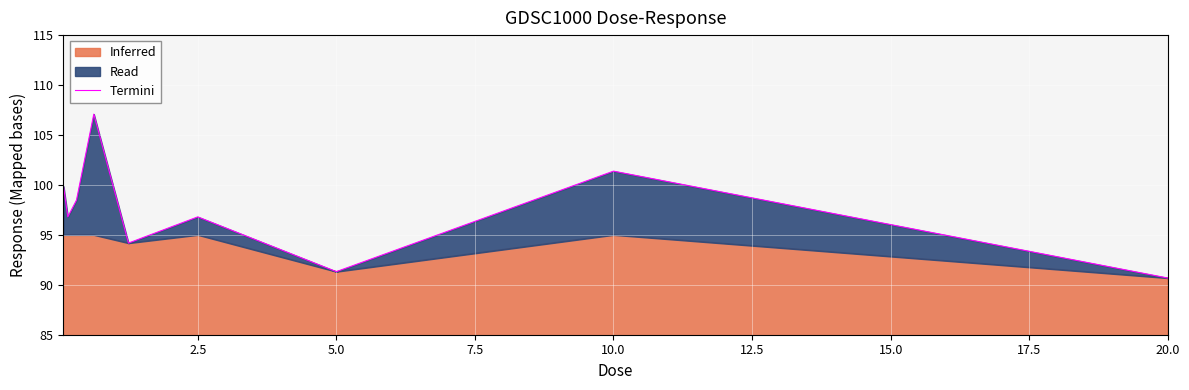

Which category has the lowest value in the Termini series?

20.0